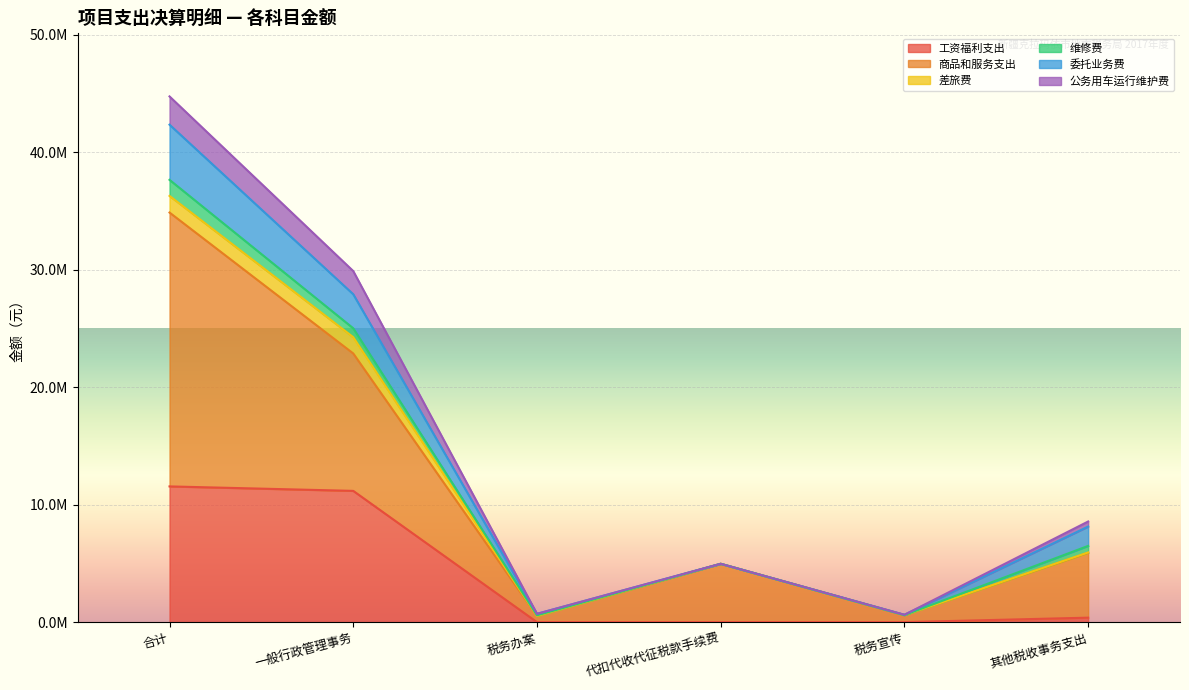

What are all the series names shown in the legend?

工资福利支出, 商品和服务支出, 差旅费, 维修费, 委托业务费, 公务用车运行维护费